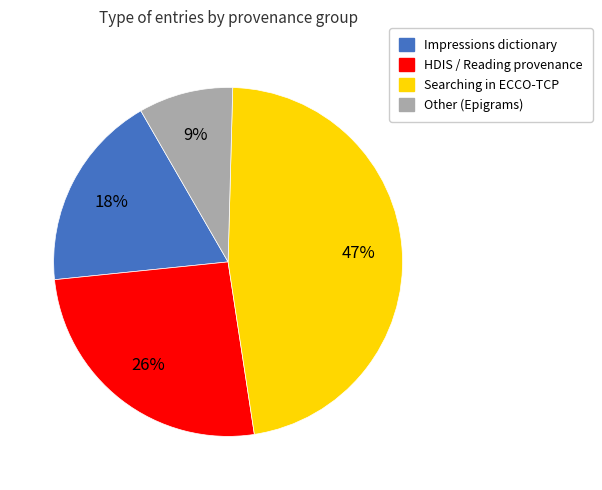

To the nearest percent, what is the difference between the largest and smallest slice percentages?

38%